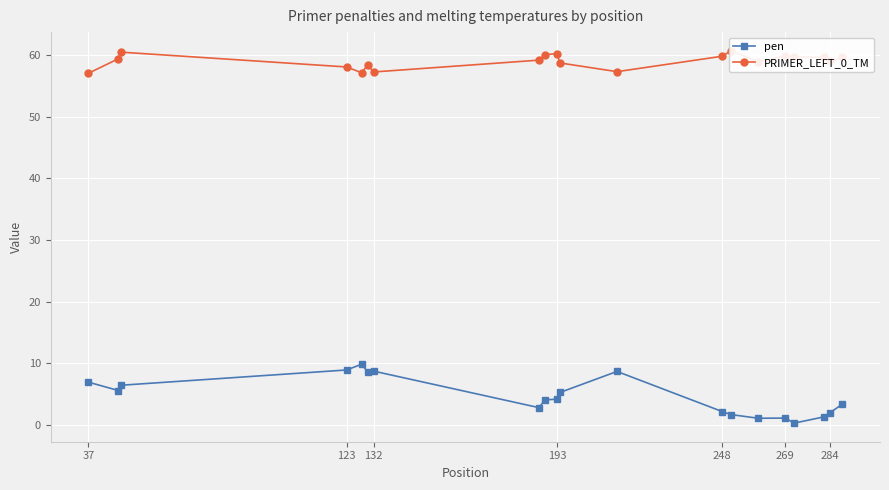

Reading left to right, list all the values displayed in this chart.

pen: 7.0	5.6	6.5	8.9	9.9	8.6	8.7	2.8	4.1	4.2	5.3	8.7	2.2	1.7	1.1	1.1	0.3	1.3	2.0	3.4
PRIMER_LEFT_0_TM: 57.0	59.4	60.5	58.1	57.1	58.4	57.3	59.2	60.1	60.2	58.7	57.3	59.8	60.7	58.9	59.9	59.7	59.7	59.0	59.6